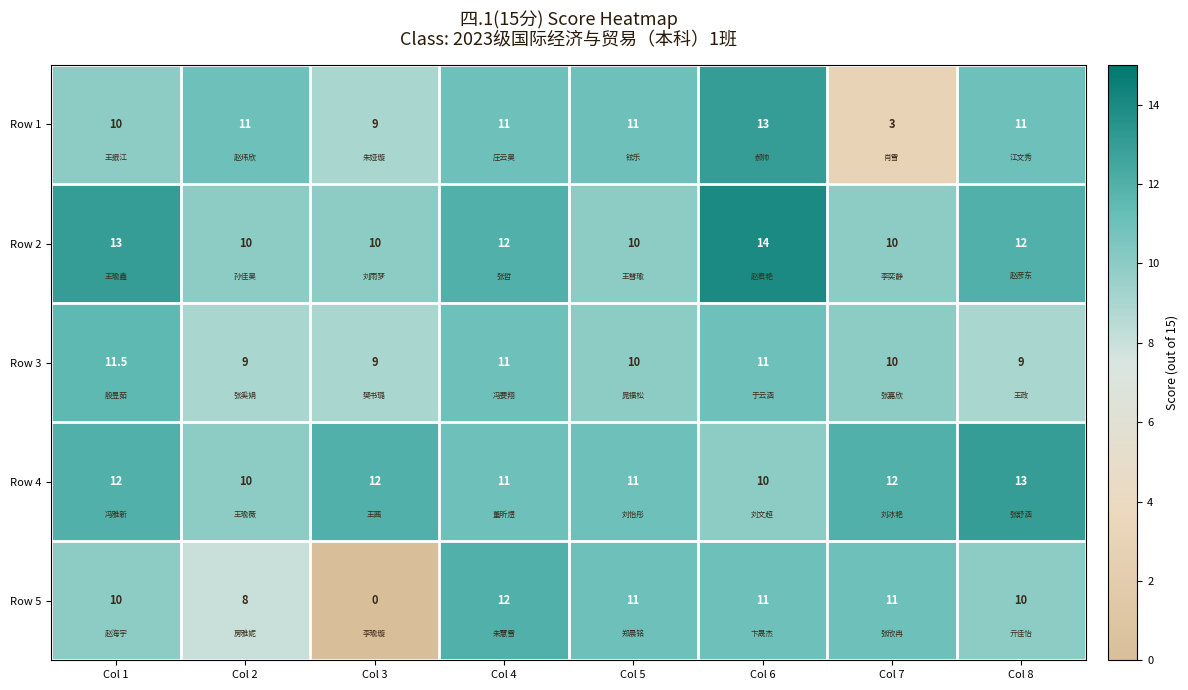

How many Row 4 values are between 11 and 12?

5